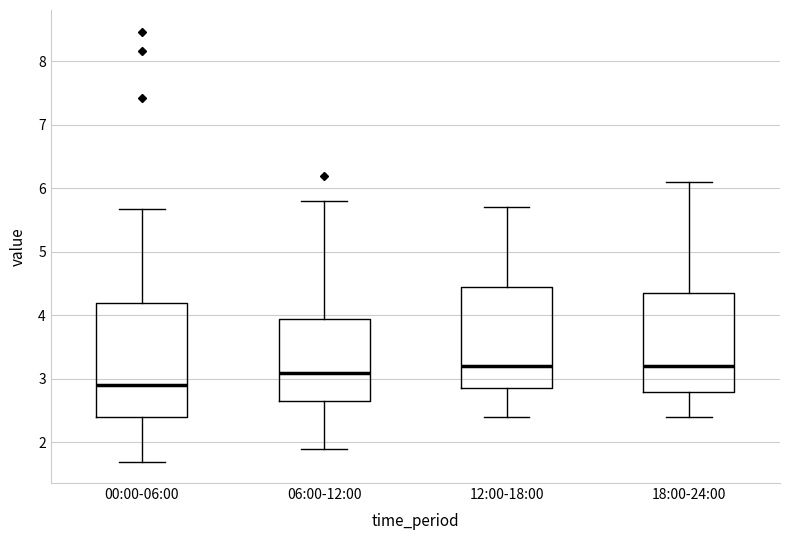

Where does the upper whisker of the box for 12:00-18:00 end on the y-axis? The values are not printed on the chart, so give them approximately, as read against the axis.

5.7